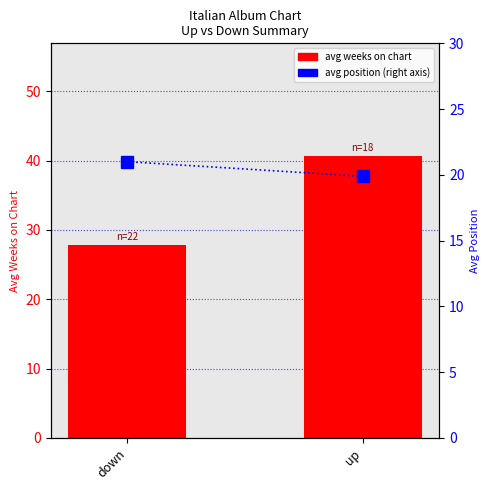

Rank the series by their maximum value, from lowest to highest.

avg position, avg weeks on chart